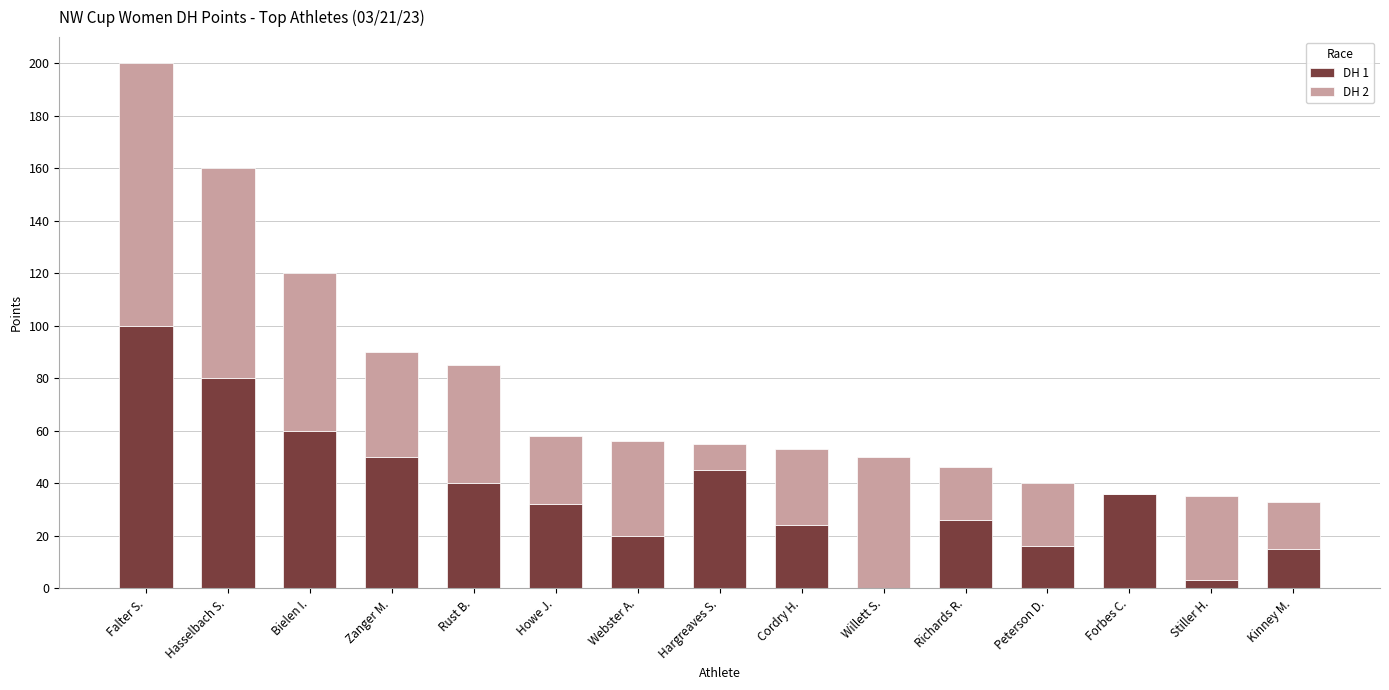

Is it true that DH 1 equals 24 at Cordry H.?

True